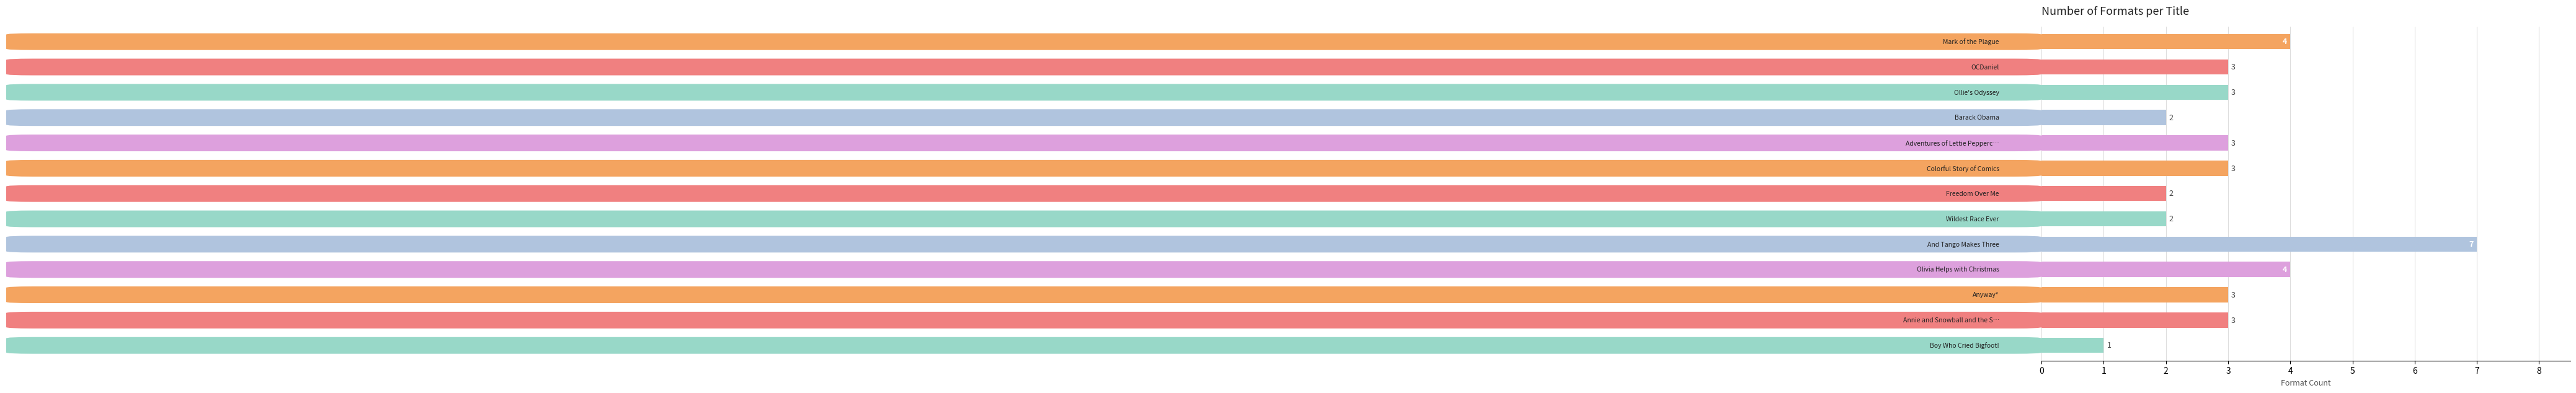

What is the maximum value shown in the chart?

7